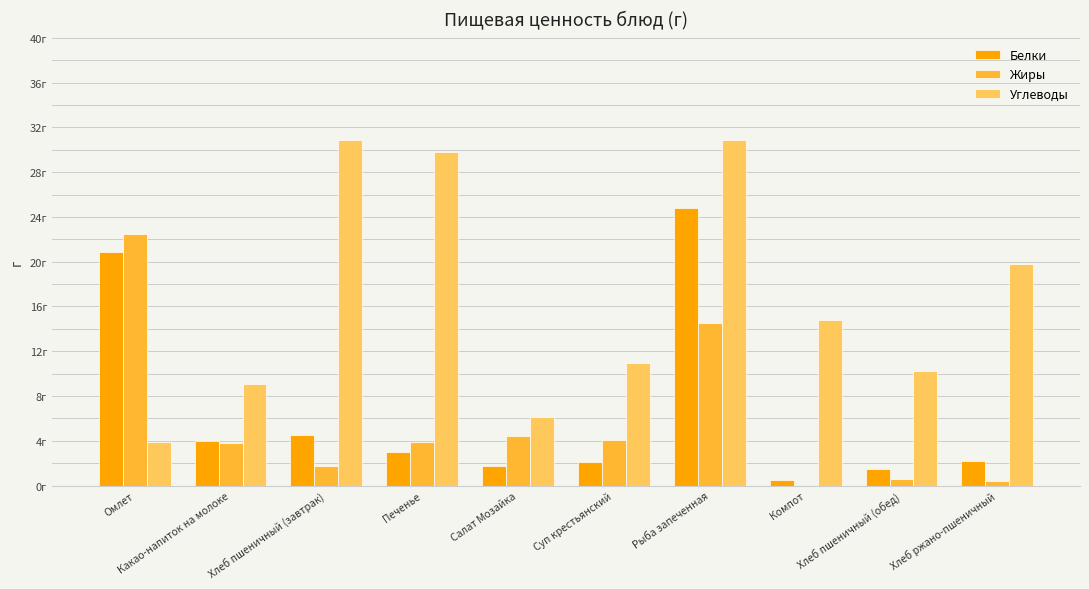

At which category is the sum across all series the highest?

Рыба запеченная